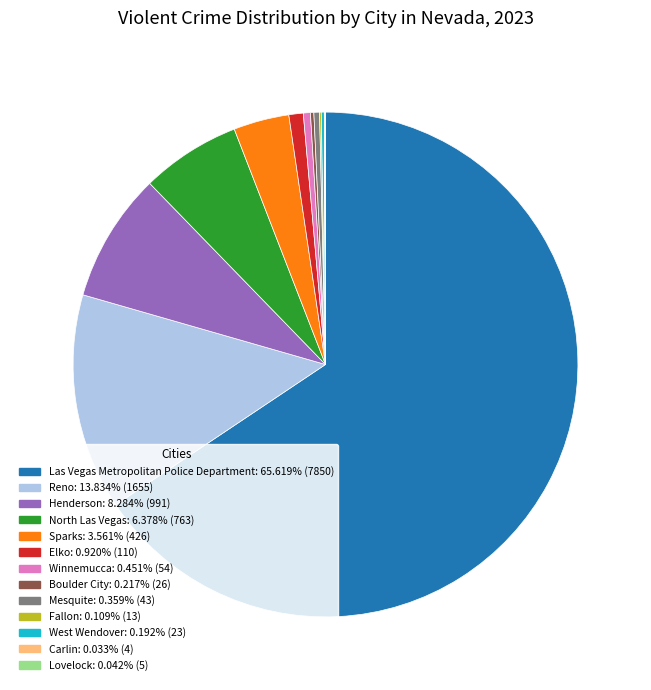

Which slice is the largest?

Las Vegas Metropolitan Police Department